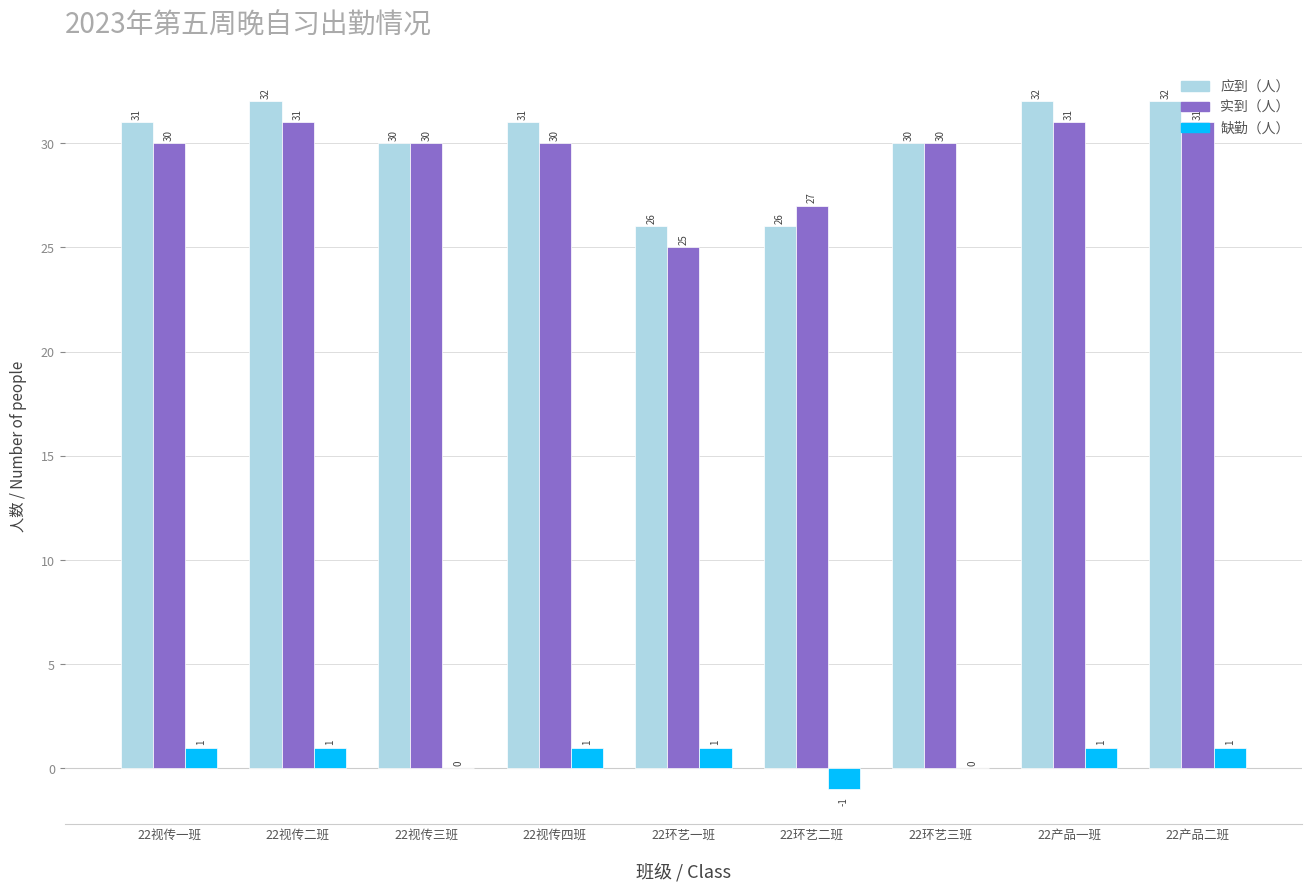

Reading left to right, what are all the values shown in this chart?

应到（人）: 31	32	30	31	26	26	30	32	32
实到（人）: 30	31	30	30	25	27	30	31	31
缺勤（人）: 1	1	0	1	1	-1	0	1	1